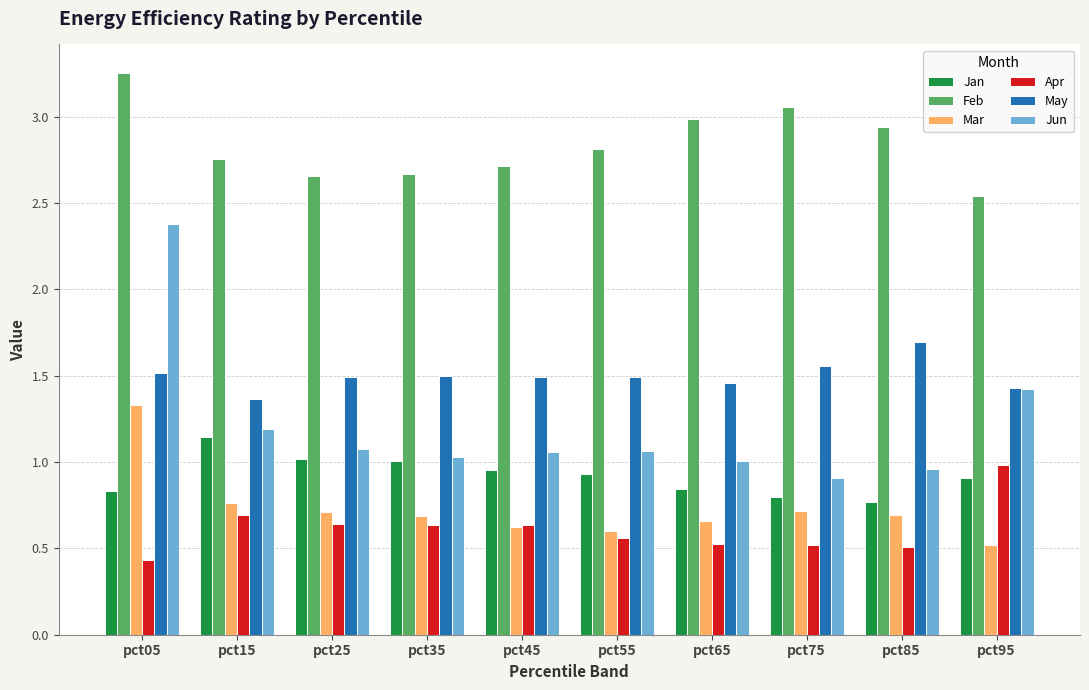

What is the difference between the highest and lowest values at pct45?

2.1